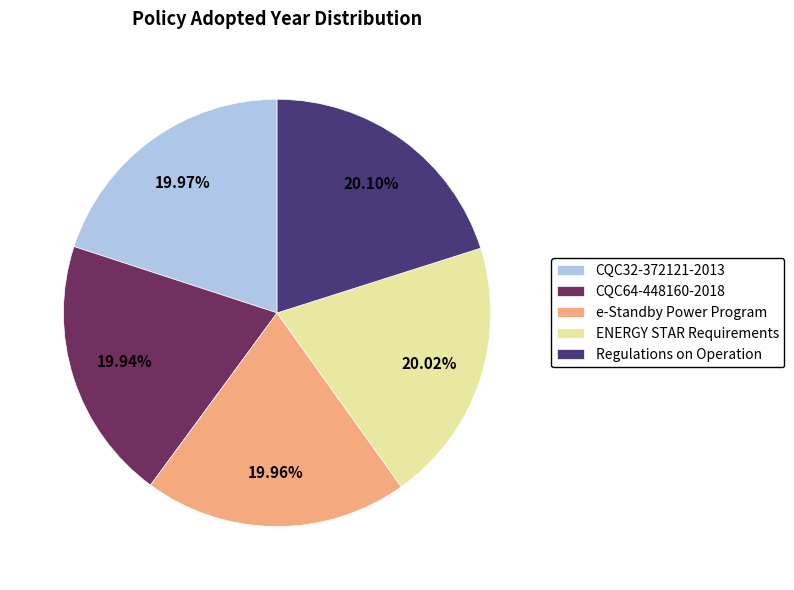

What is the ratio of the value at e-Standby Power Program to the value at Regulations on Operation?

1.0